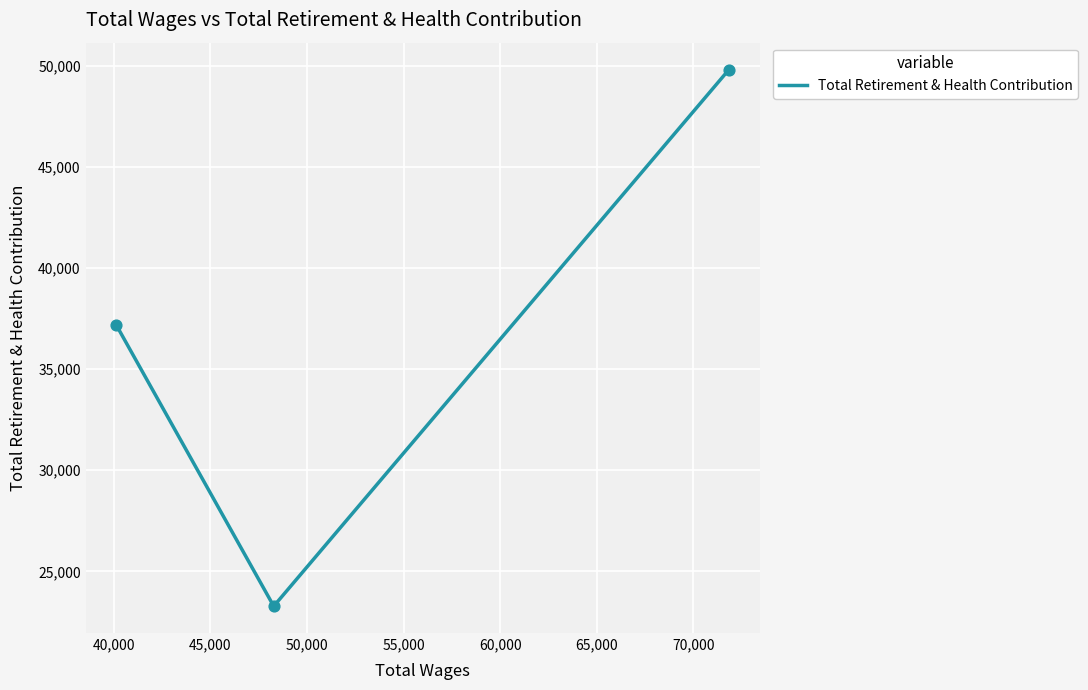

Between 45,000 and 40,000, which is larger?

45,000